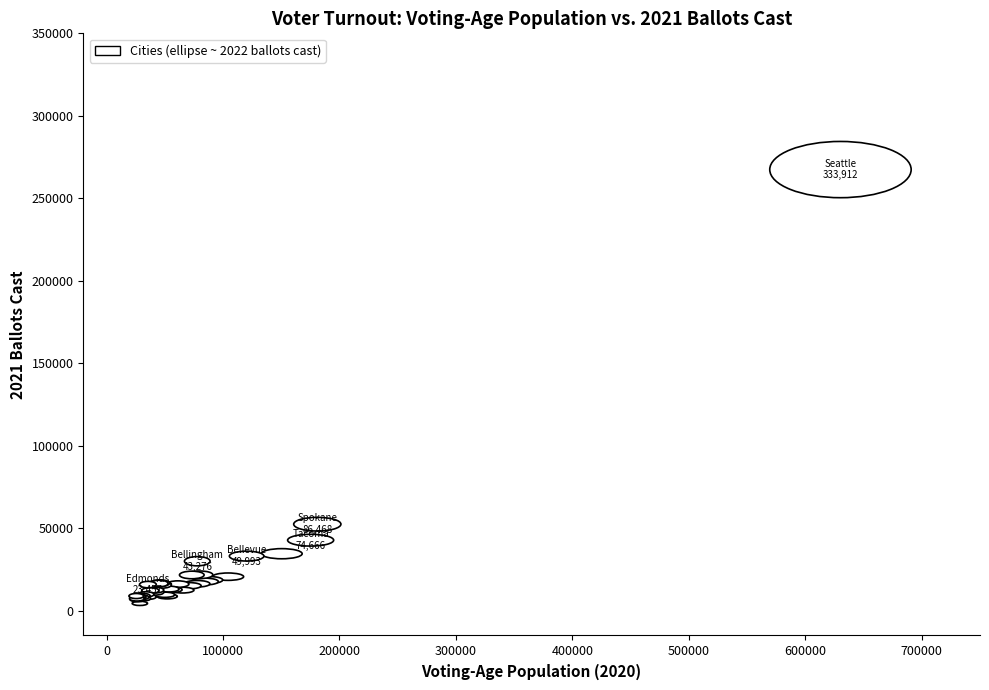

What Y value in the scatter plot is closest to 135935?

52475